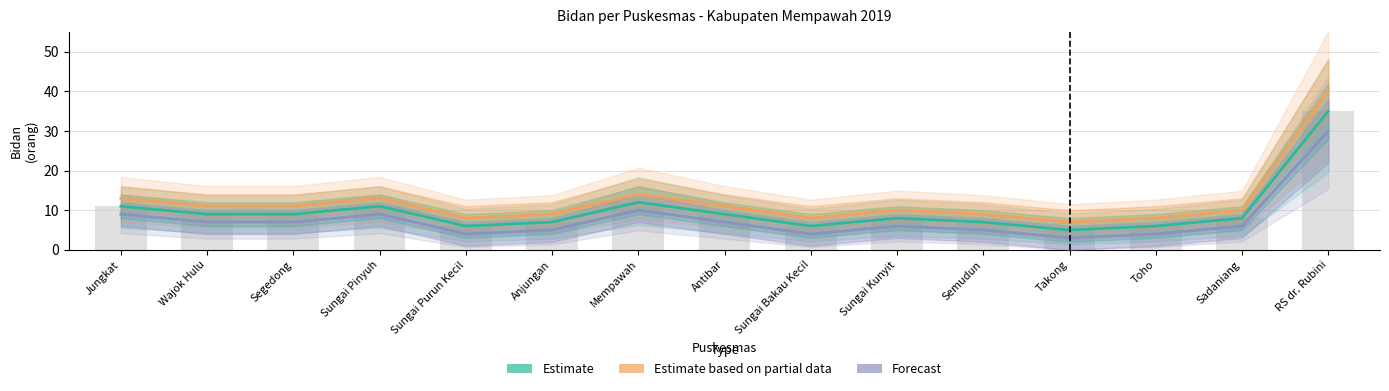

What position from the left is Semudun?

11